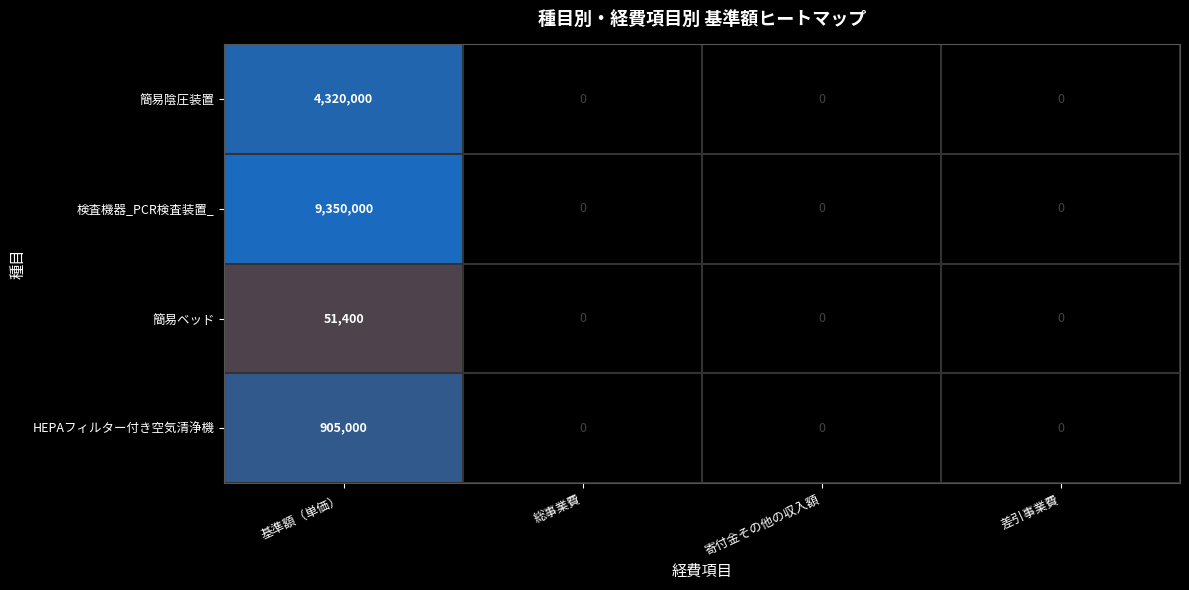

The 簡易陰圧装置 series shows -2056444 at 寄付金その他の収入額. True or false?

False